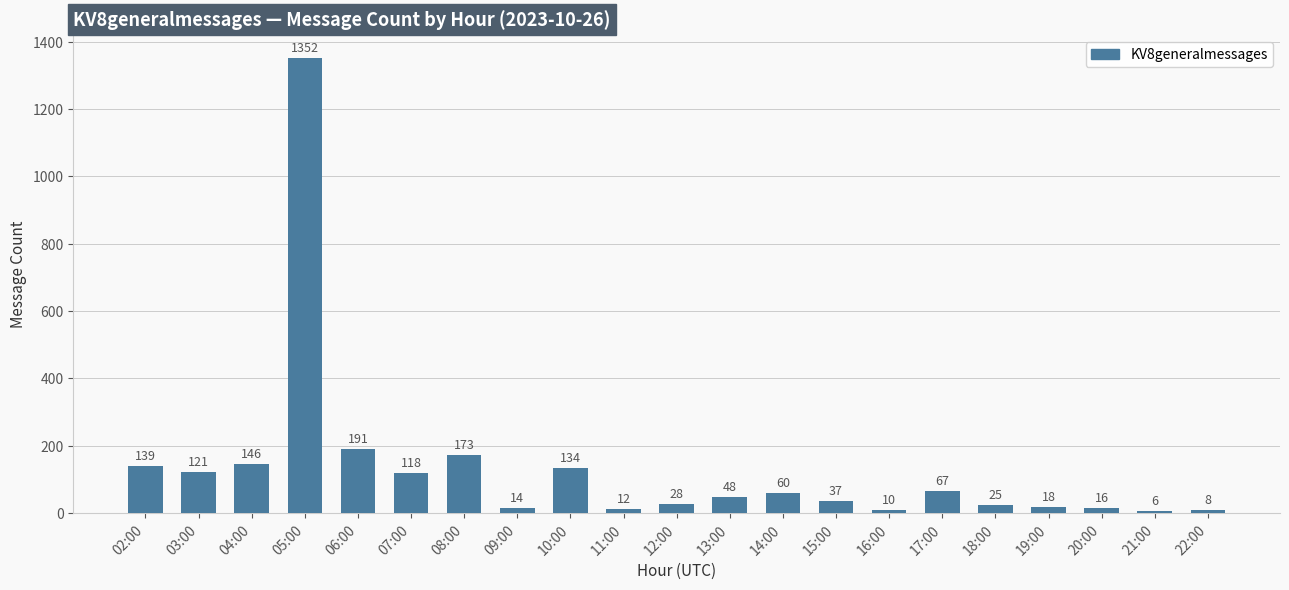

Which label corresponds to the largest value in the chart?

05:00